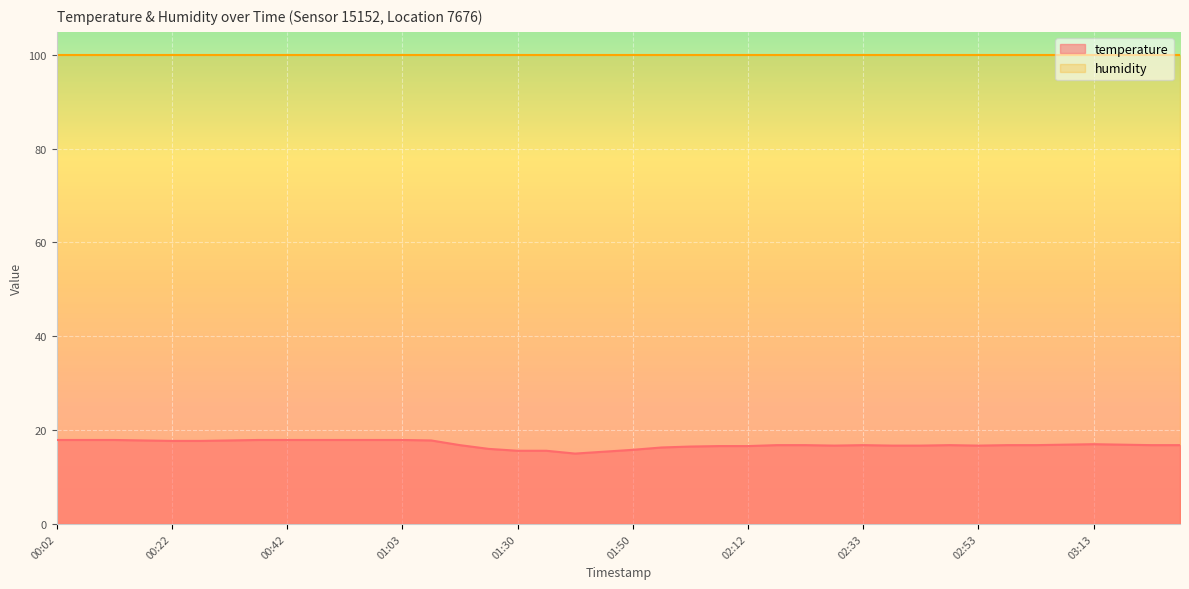

What is the greatest value displayed?

99.9